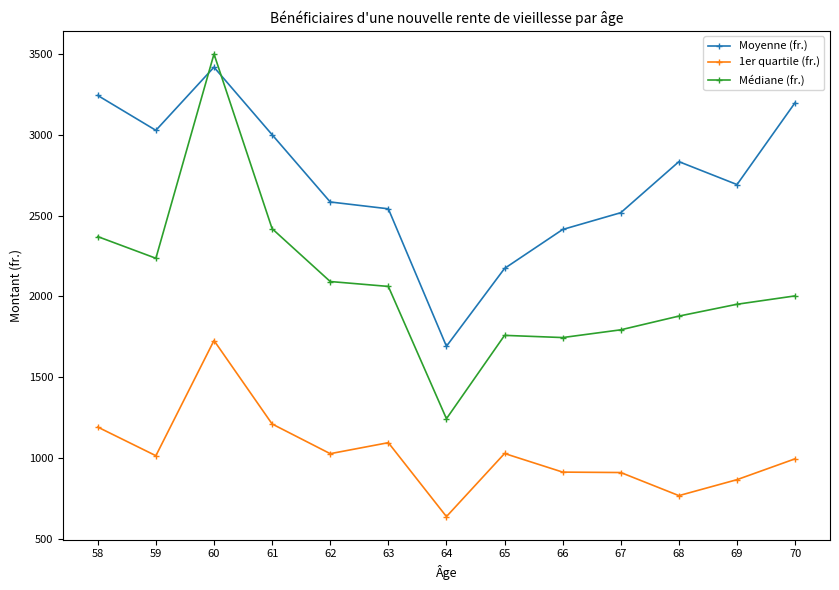

True or false: 1er quartile (fr.) and Médiane (fr.) cross at least once.

False